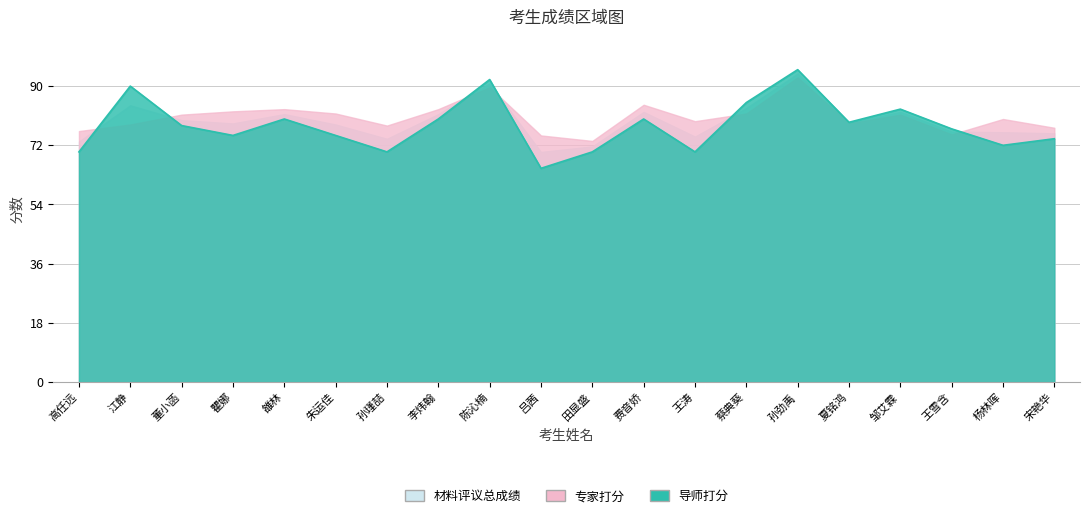

How many interior local valleys does the 导师打分 series have?

6